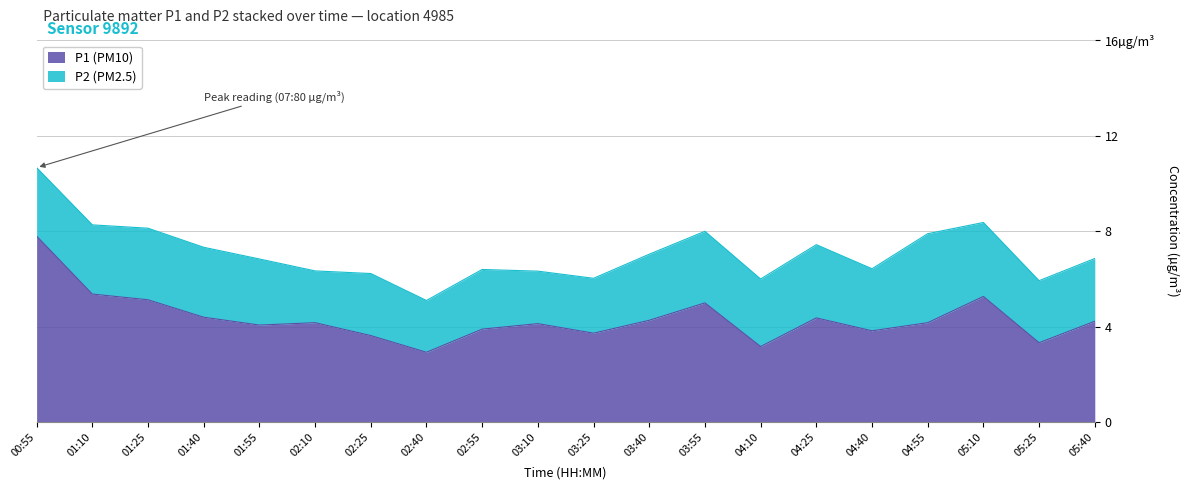

What is the label of the 2nd point from the left?

01:10